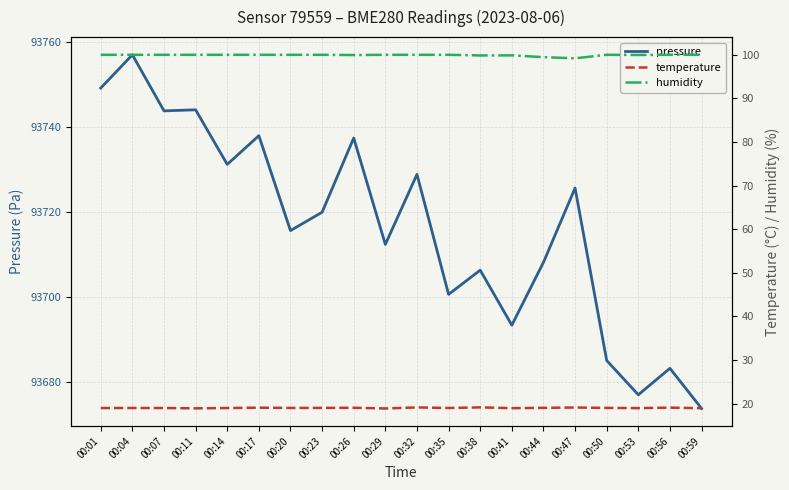

True or false: humidity and temperature cross at least once.

False